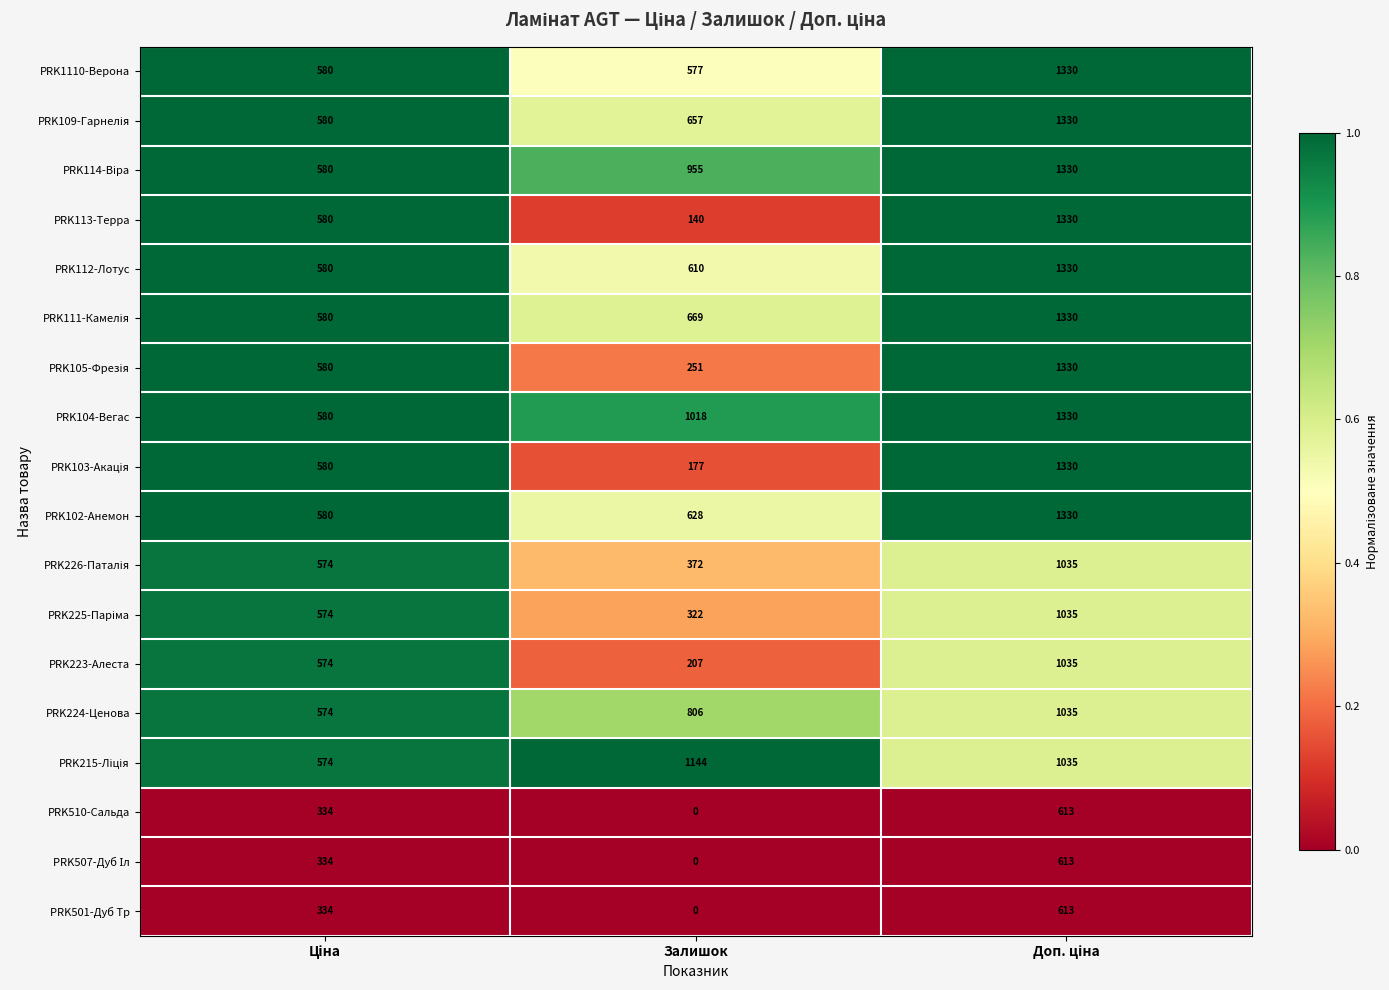

Which category has the lowest value across all series?

Залишок